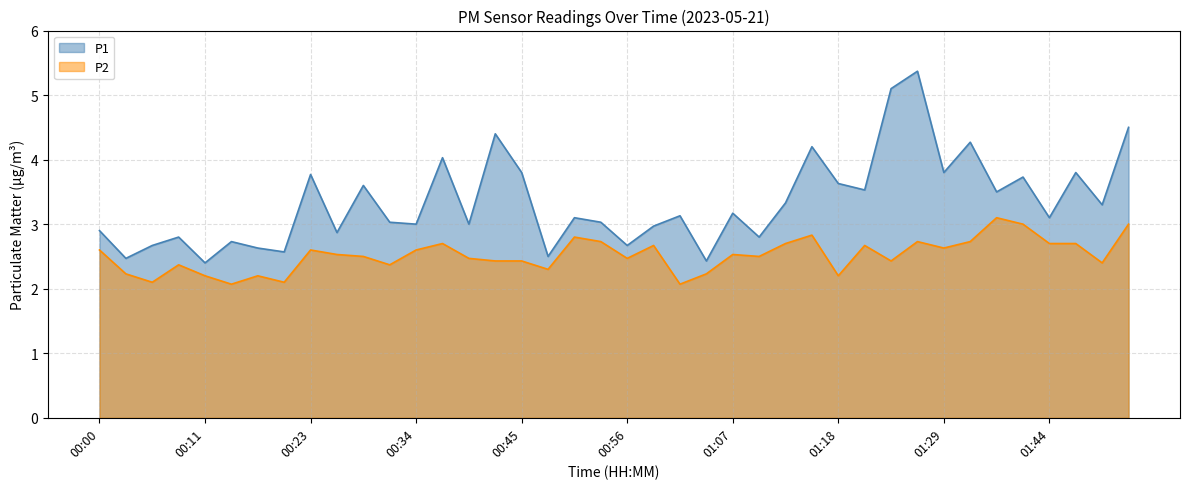

Which series has the largest total across all categories?

P1